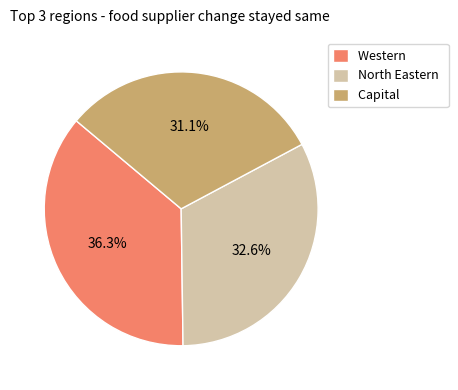

What percentage is the North Eastern slice, to the nearest percent?

33%